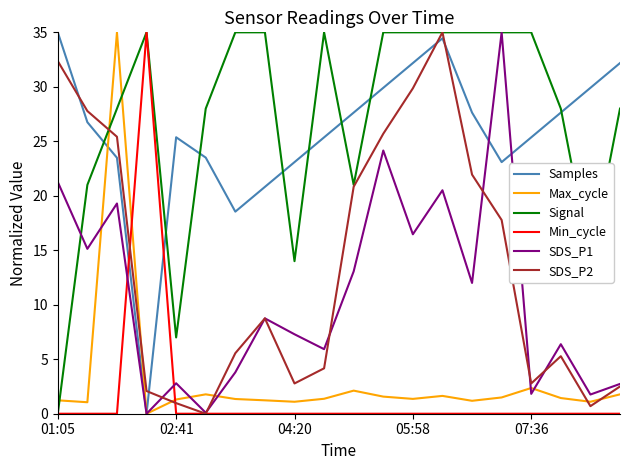

How many series are shown in this chart?

6